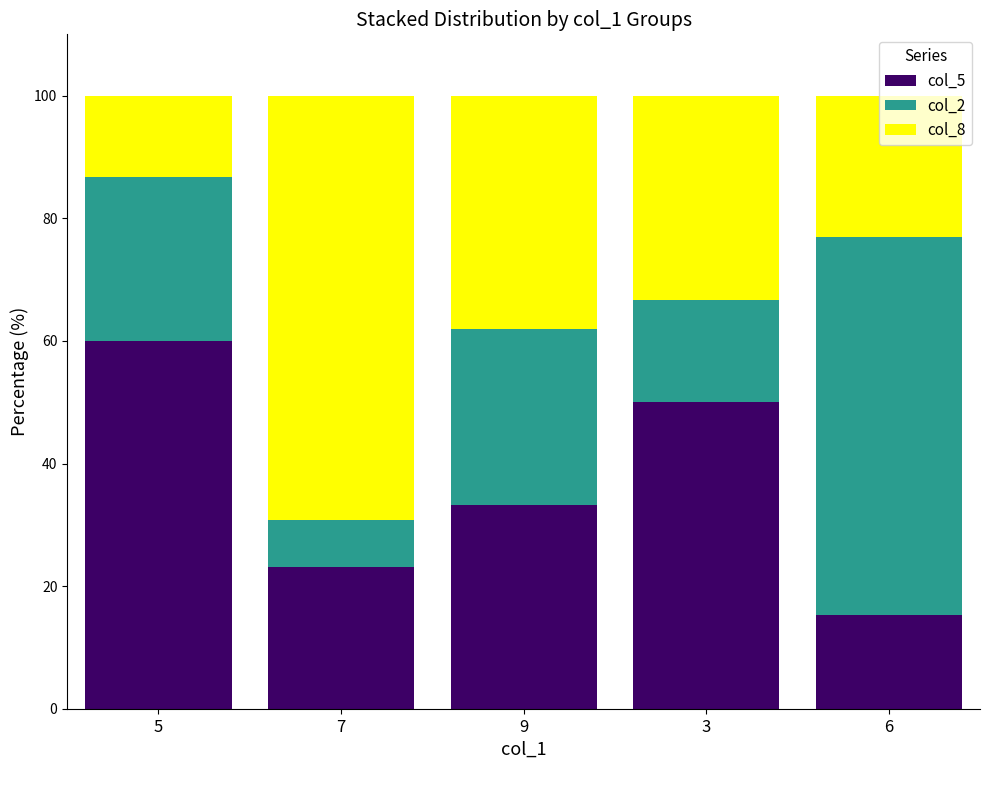

Which category has the highest value in the col_5 series?

5